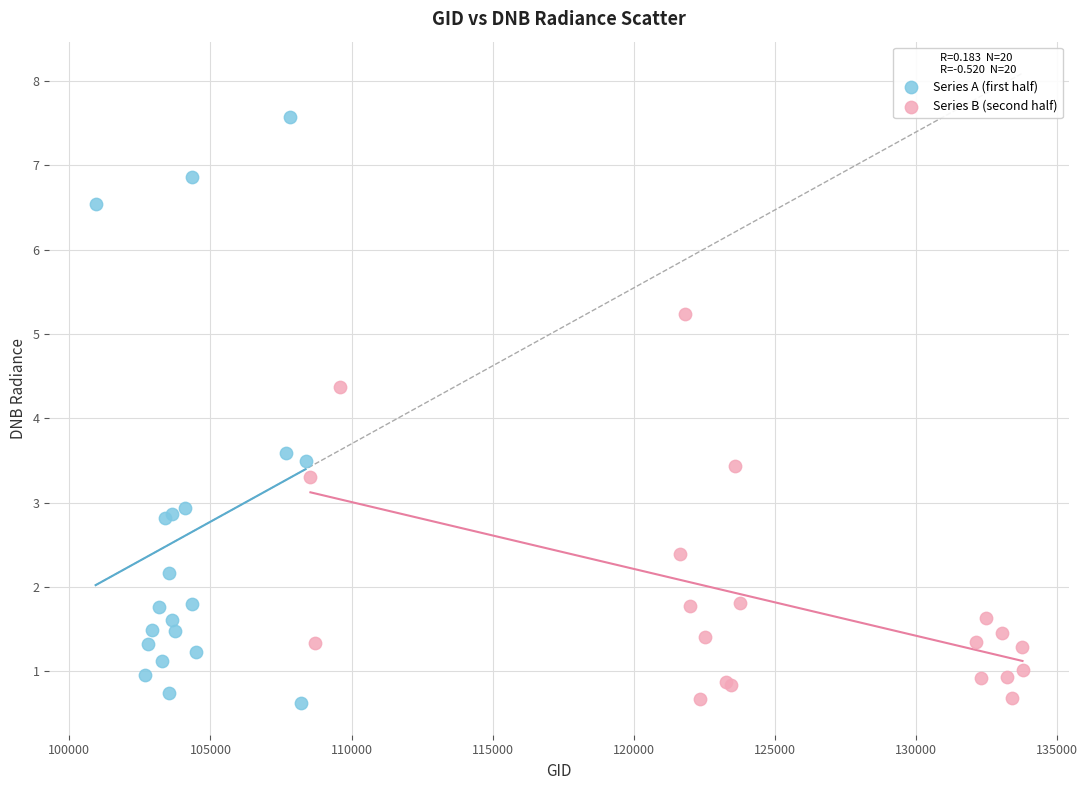

What are all the series names shown in the legend?

Series A (first half), Series B (second half)